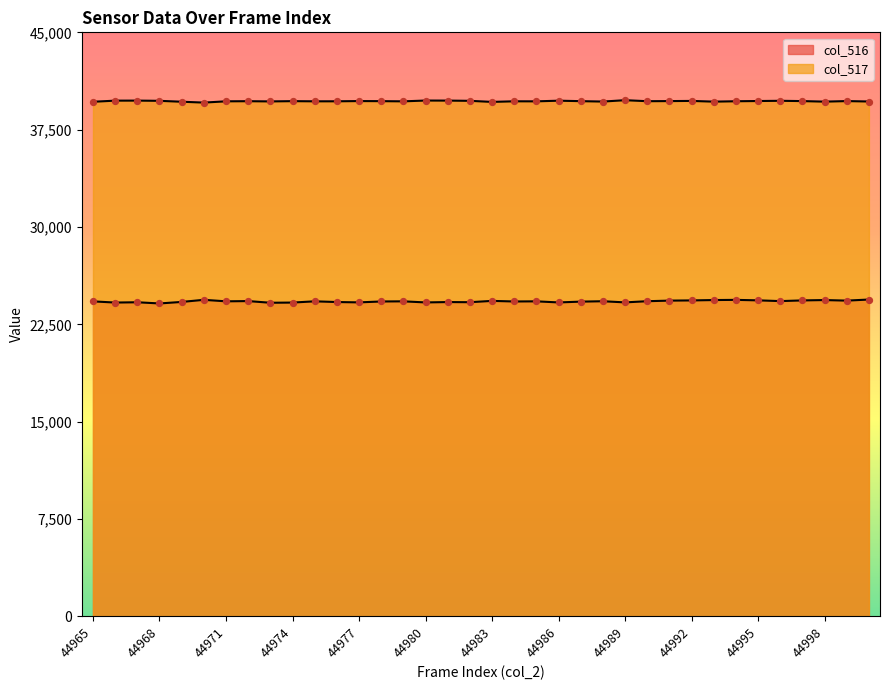

At how many categories does at least one series exceed 31801?

36